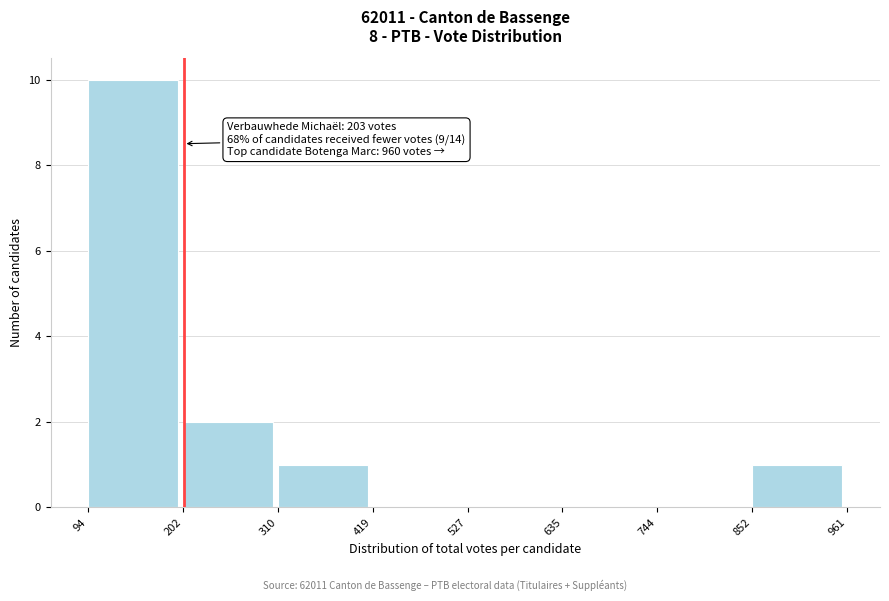

Over which range of the x-axis is the bar tallest?

94 to 202